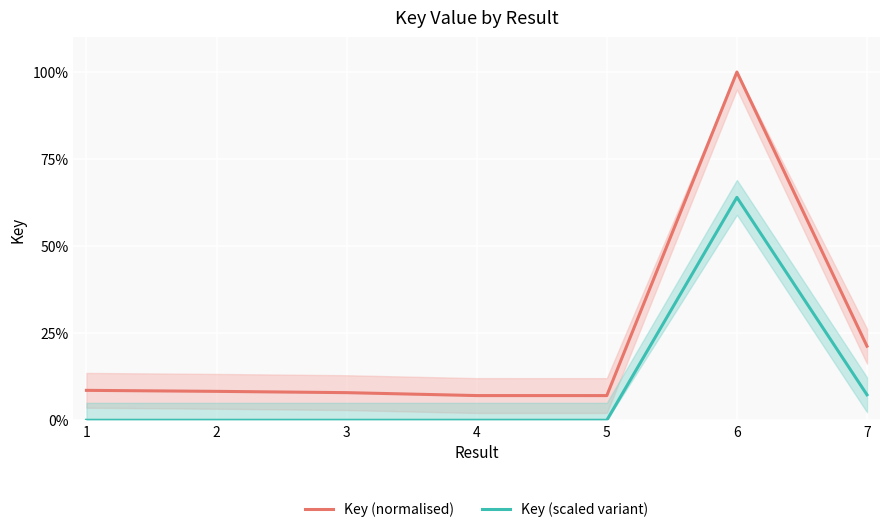

True or false: Key (scaled variant) and Key (normalised) cross at least once.

False